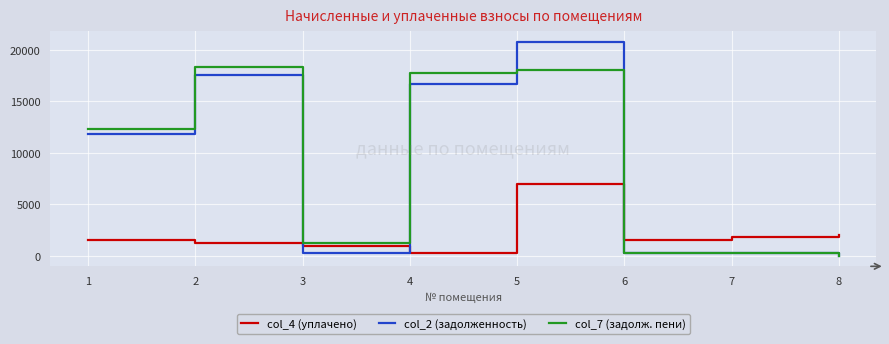

What is the total value across all series at 5?

45830.0